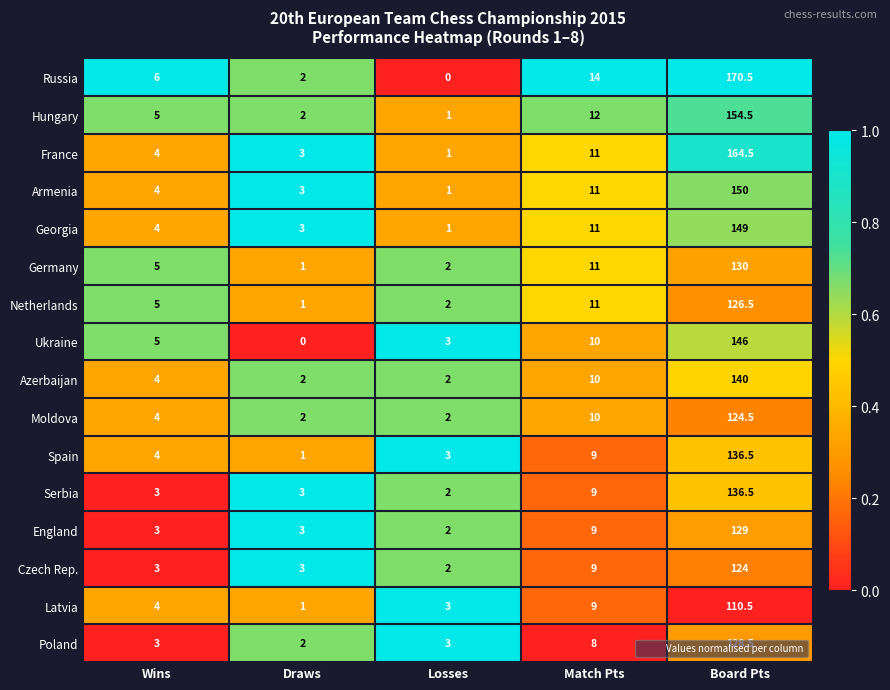

How many distinct data groups are displayed?

16